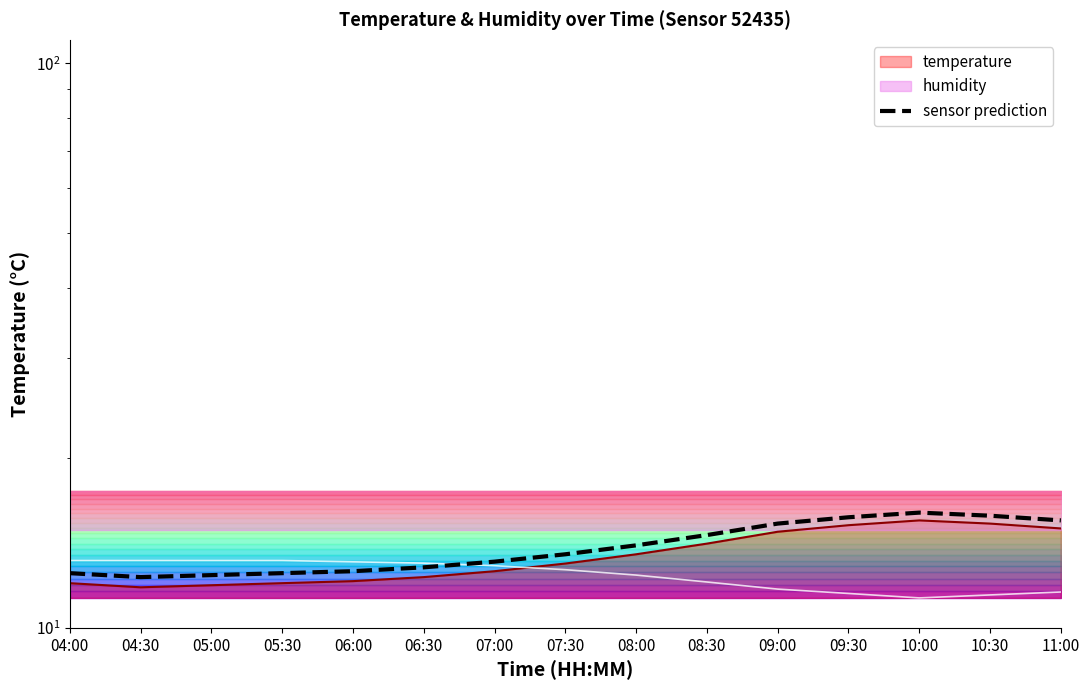

Rank the categories by value from lowest to highest.

04:30, 05:00, 04:00, 05:30, 06:00, 06:30, 07:00, 07:30, 08:00, 08:30, 09:00, 11:00, 09:30, 10:30, 10:00